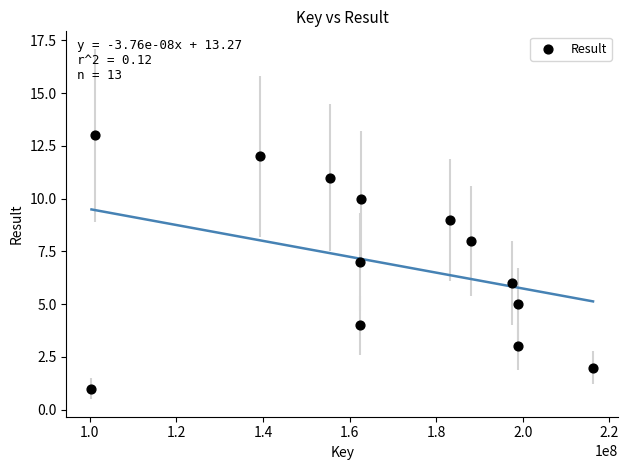

What is the range of X values (max minus min)?

115808167